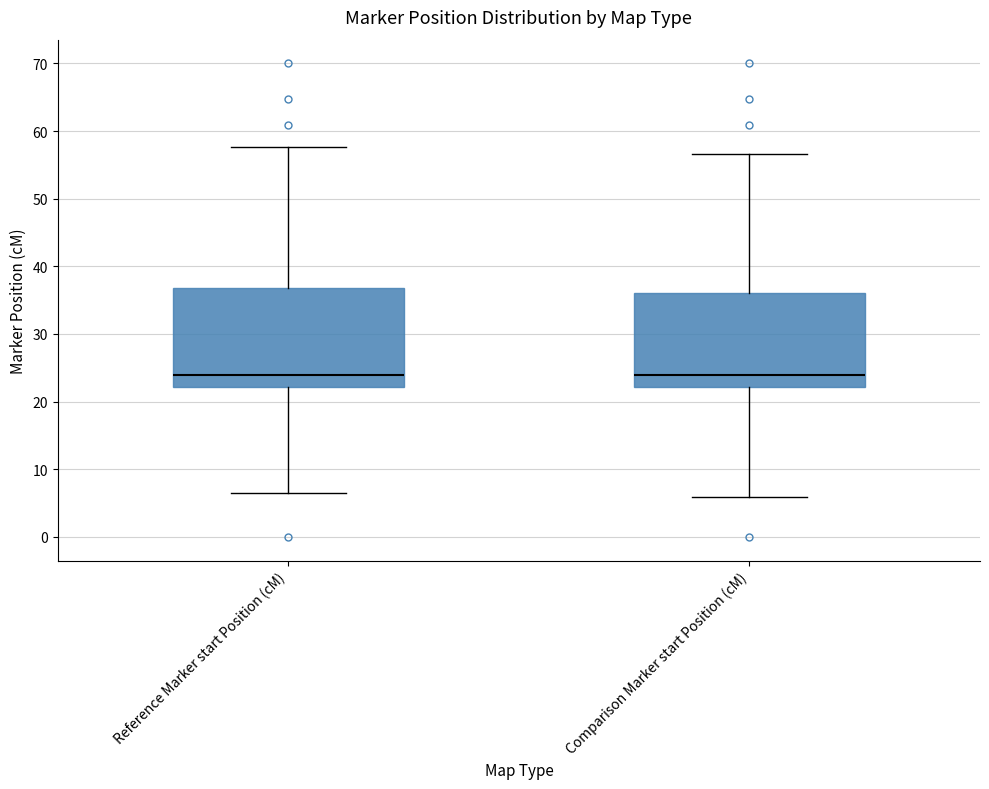

Where does the median line of the box for Reference Marker start Position (cM) sit on the y-axis? The values are not printed on the chart, so give them approximately, as read against the axis.

24